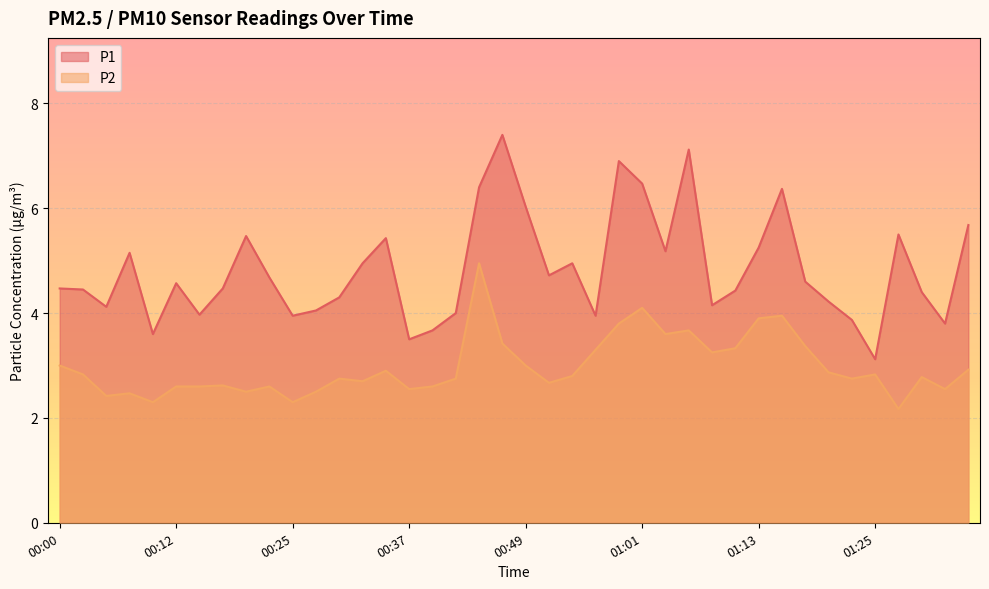

What position from the left is 00:27?

12